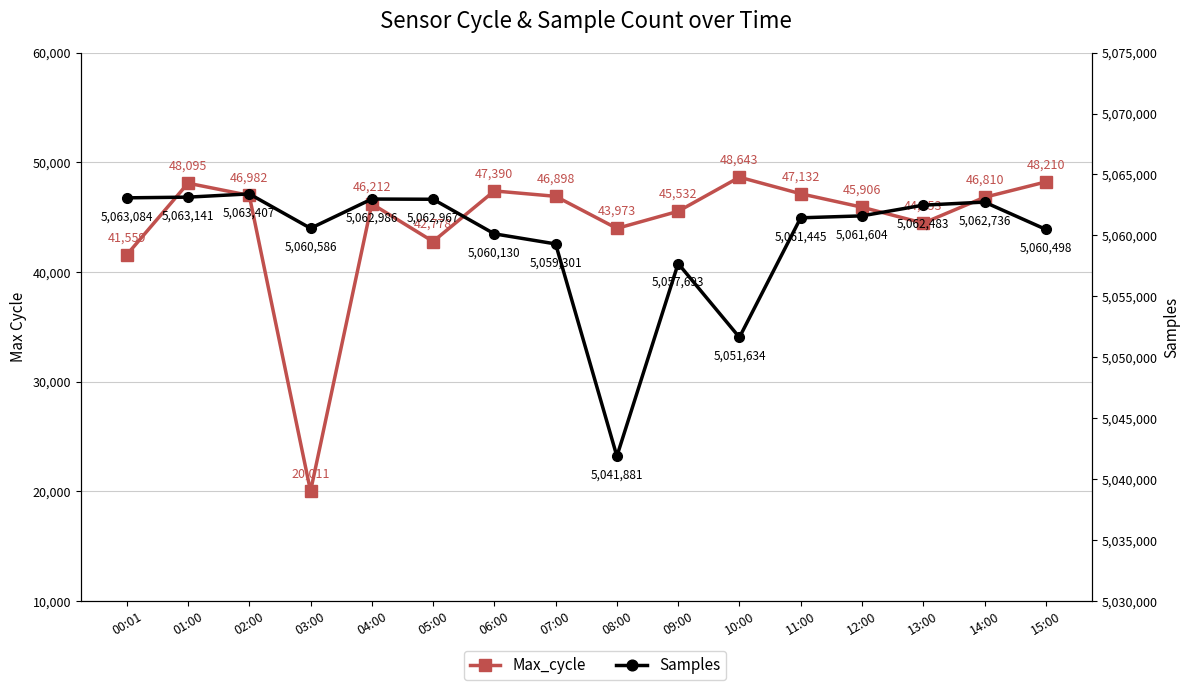

What is the total value across all series at 02:00?

5110389